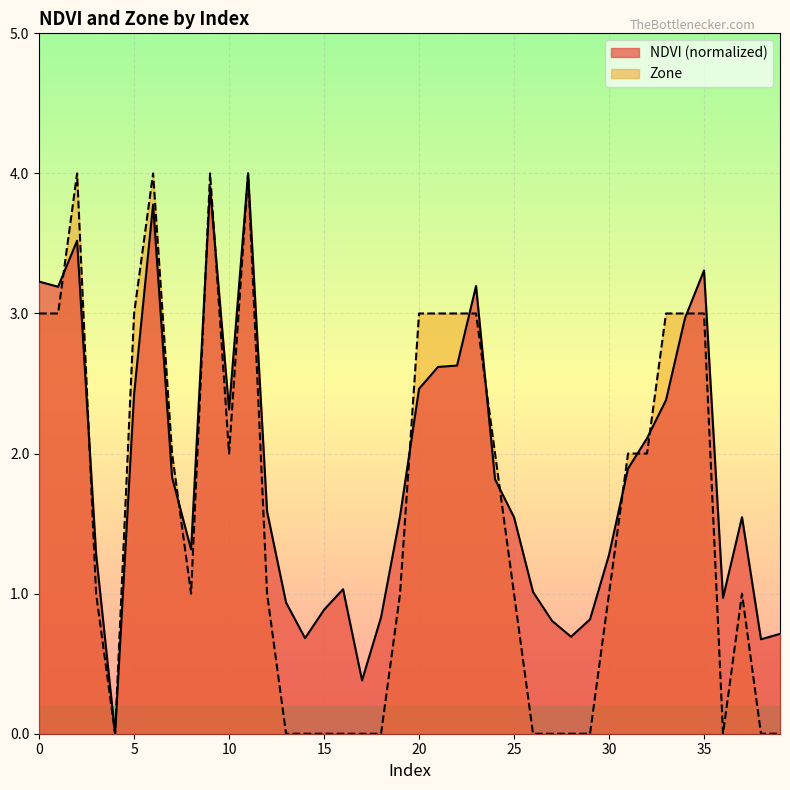

Rank the categories by Zone value from highest to lowest.

2, 6, 9, 11, 0, 1, 5, 20, 21, 22, 23, 33, 34, 35, 7, 10, 24, 31, 32, 3, 8, 12, 19, 25, 30, 37, 4, 13, 14, 15, 16, 17, 18, 26, 27, 28, 29, 36, 38, 39